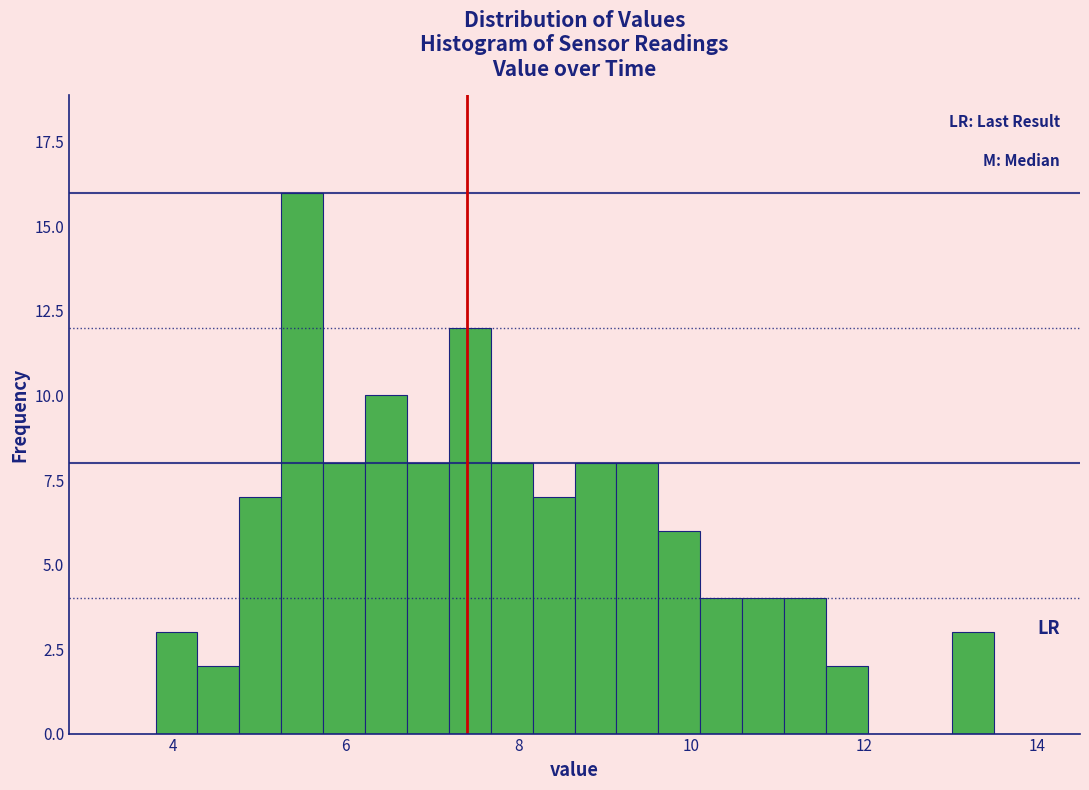

Around what value on the x-axis is the tallest bar? Give the approximate position of its centre, as read against the axis.

5.4